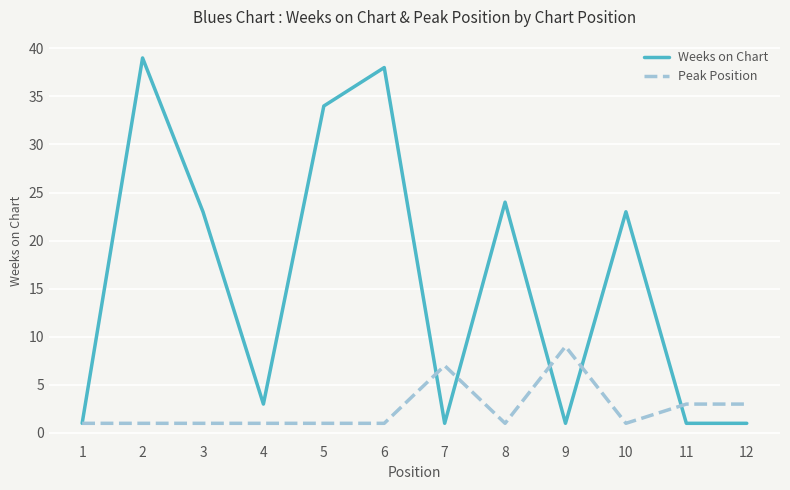

List the series in order of their peak value, lowest first.

Peak Position, Weeks on Chart